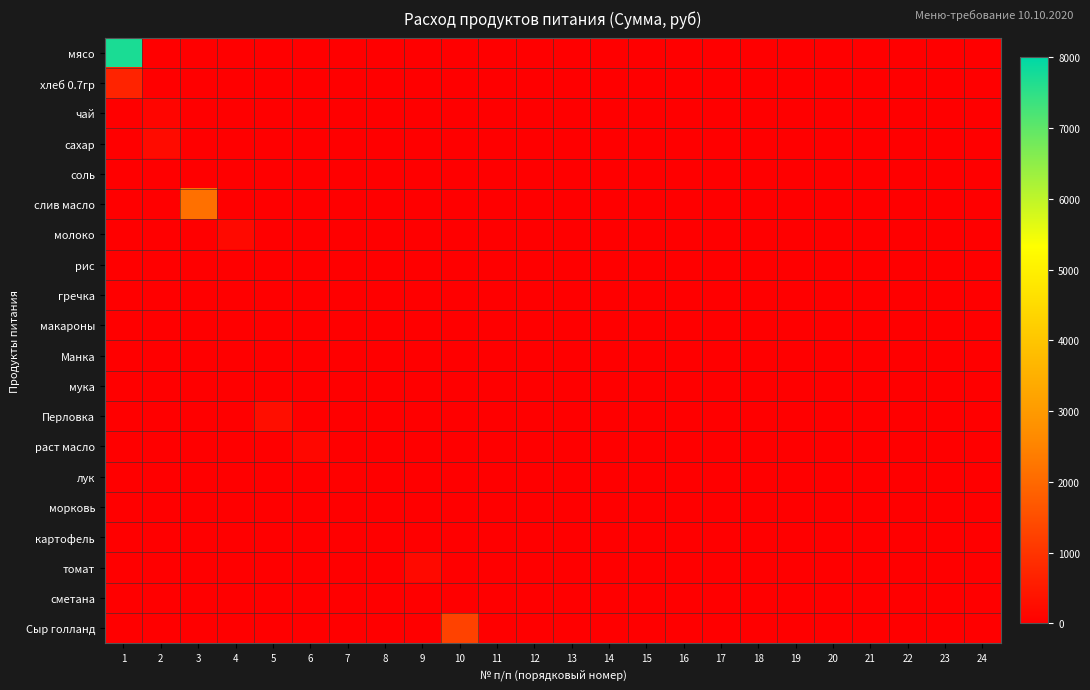

What is the greatest value displayed?

7717.5